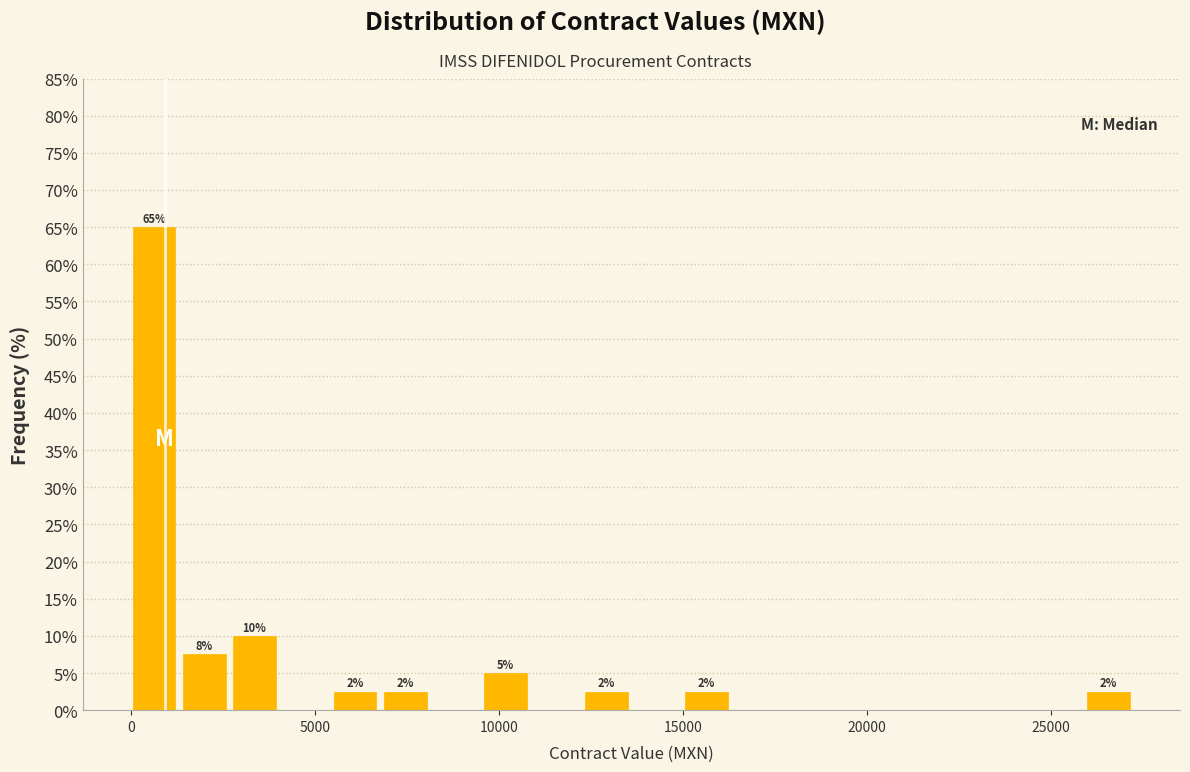

Around what value on the x-axis is the tallest bar? Give the approximate position of its centre, as read against the axis.

500